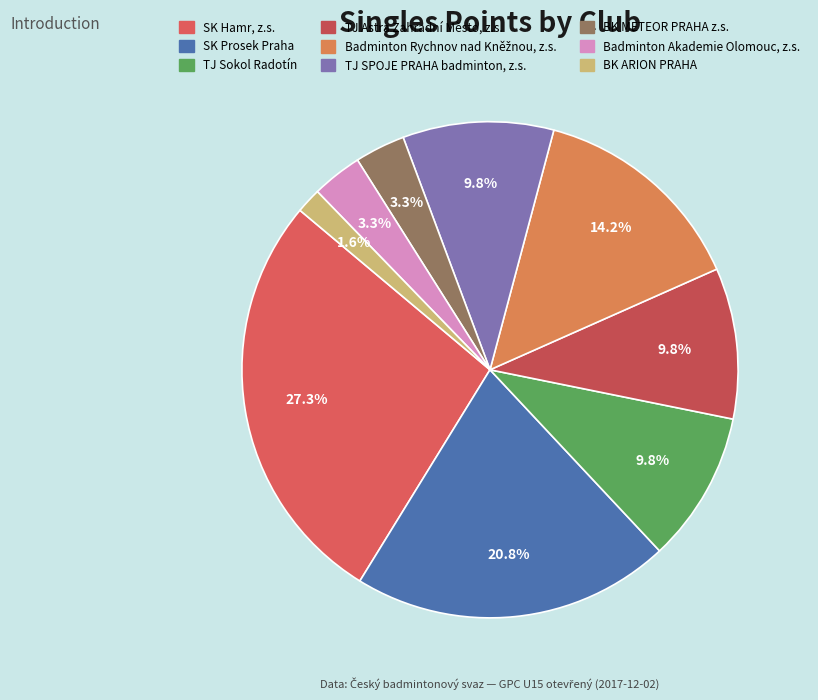

To the nearest percent, what is the difference between the largest and smallest slice percentages?

26%